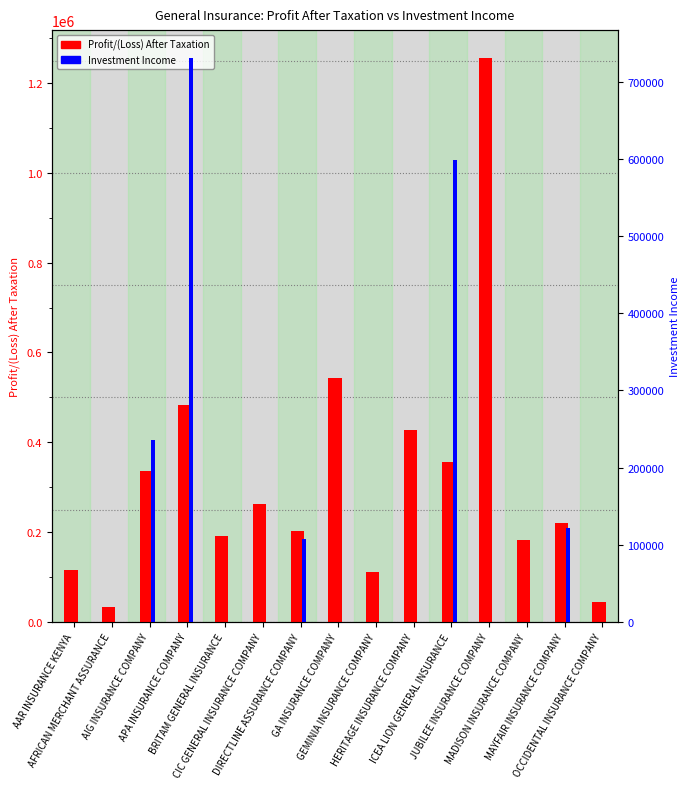

What is the greatest value displayed?

1255006